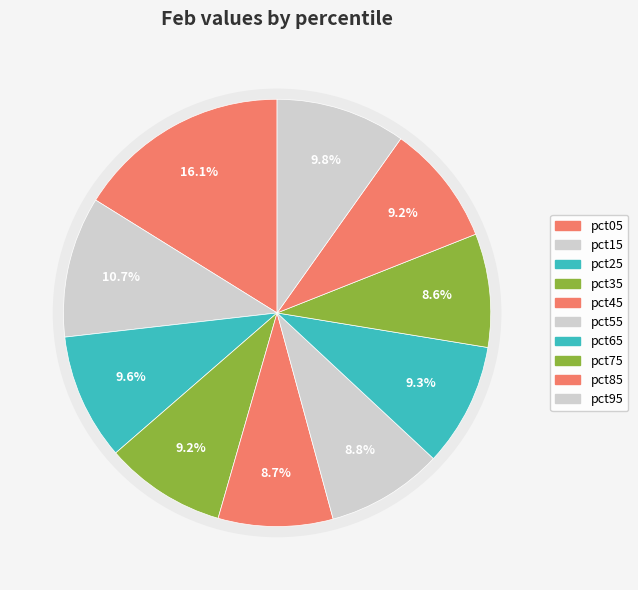

To the nearest percent, what is the average slice percentage?

10%